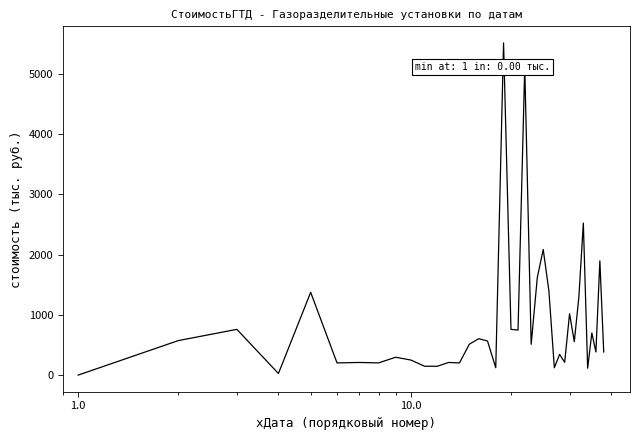

What is the difference between the maximum and minimum values?

5516.8